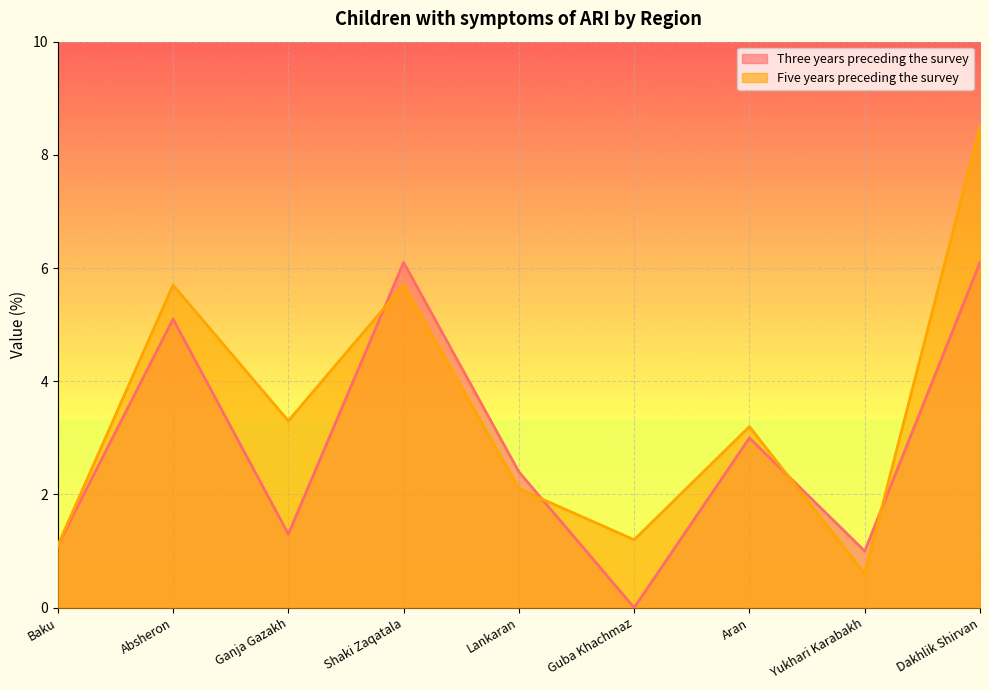

Reading right to left, list all the values displayed in this chart.

Three years preceding the survey: 6.1	1.0	3.0	0.0	2.4	6.1	1.3	5.1	1.1
Five years preceding the survey: 8.5	0.6	3.2	1.2	2.1	5.7	3.3	5.7	1.1